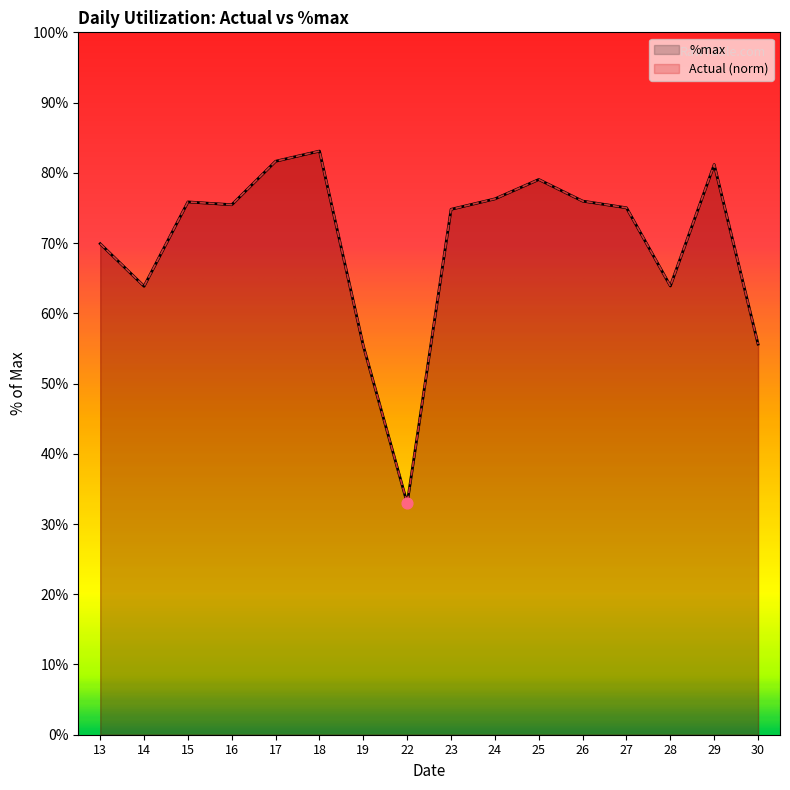

Which series contains the lowest Y value?

Actual